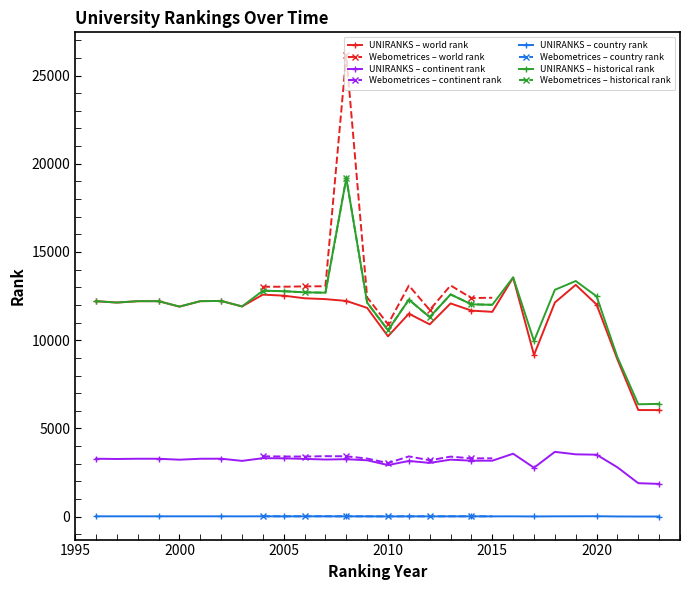

Which series changed the most between 2 and 11?

historical rank